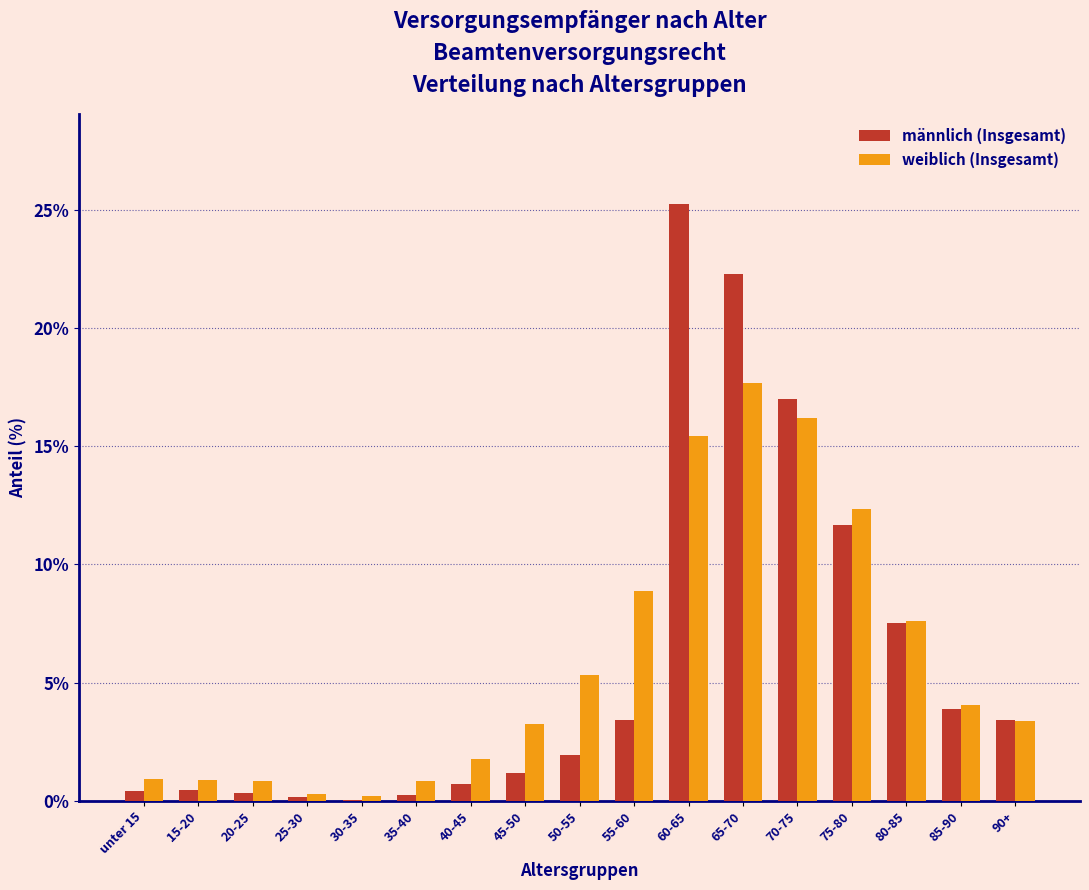

What is the sum of the weiblich (Insgesamt) values at 55-60 and 85-90?

12.9